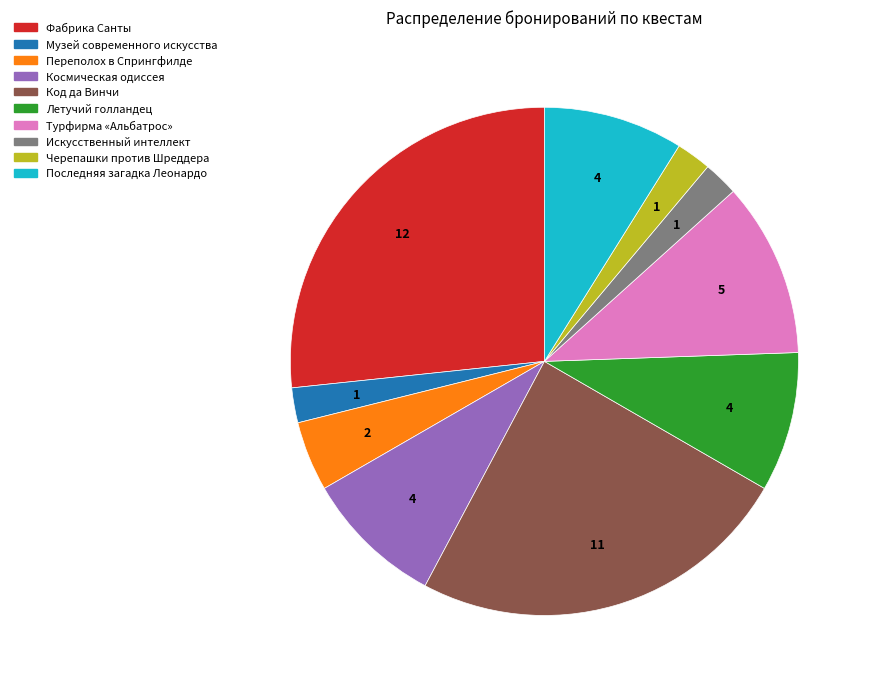

What is the largest slice in the pie chart?

Фабрика Санты